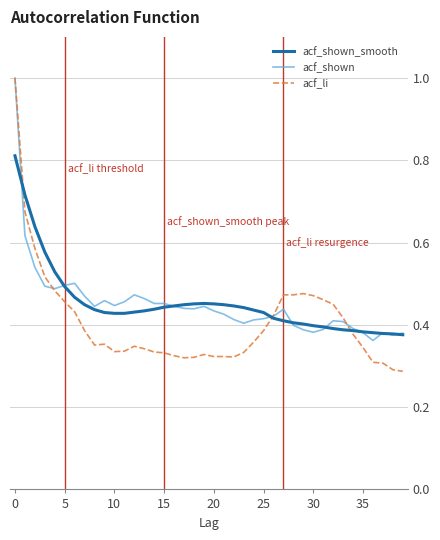

Which series has the widest spread of values?

acf_li